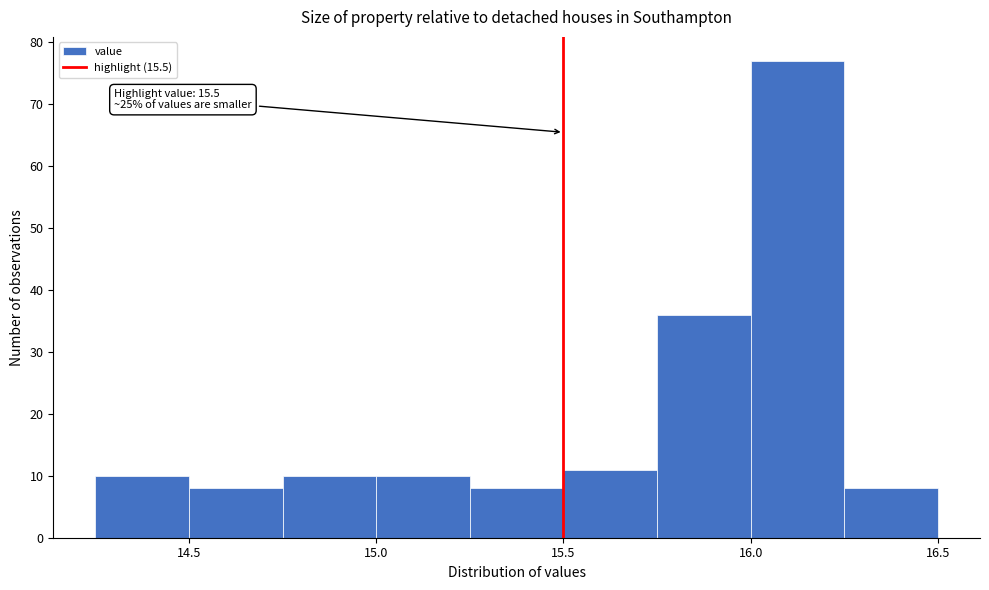

Over which range of the x-axis is the bar tallest?

16.00 to 16.25